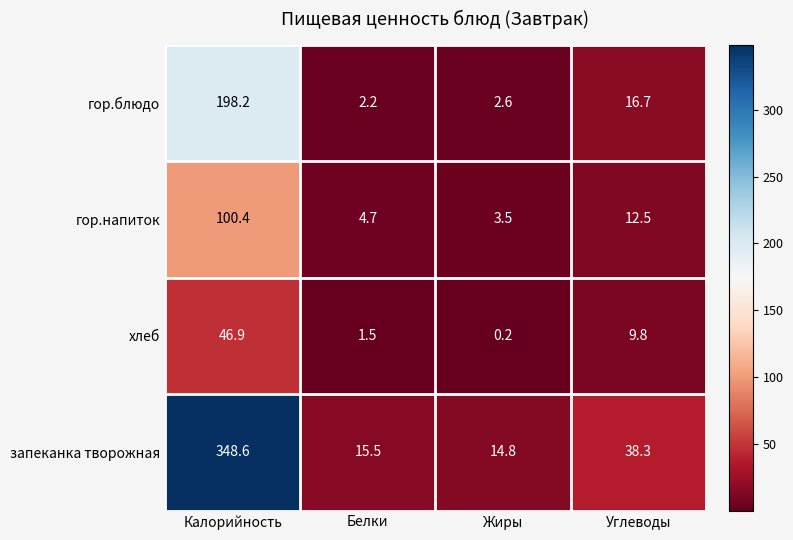

Reading left to right, transcribe all the data shown in this chart.

гор.блюдо: 198.2	2.2	2.6	16.7
гор.напиток: 100.4	4.7	3.5	12.5
хлеб: 46.9	1.5	0.2	9.8
запеканка творожная: 348.6	15.5	14.8	38.3